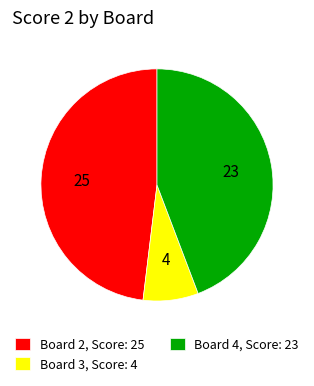

Rank the categories by value from lowest to highest.

Board 3, Score: 4, Board 4, Score: 23, Board 2, Score: 25